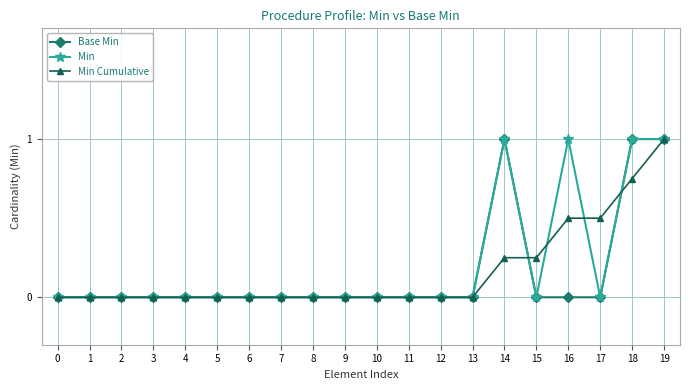

How many lines are shown in the chart?

3